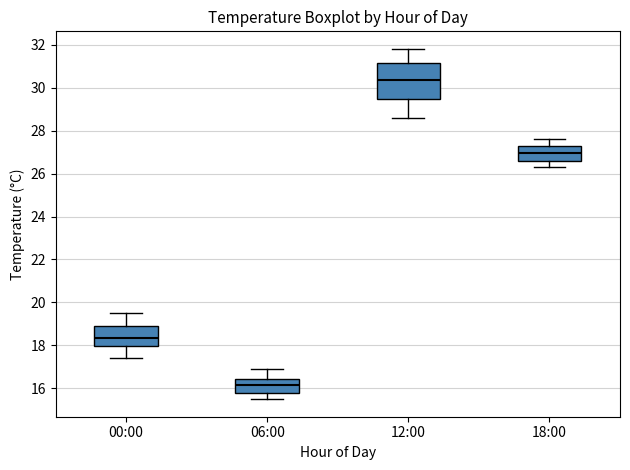

Reading left to right, read every box against the y-axis: the position of its median line, the range the box covers, and the ends of its whiskers. The values are not printed on the chart, so give them approximately, as read against the axis.

00:00: median 18.4, box 18.0 to 19.0, whiskers 17.4 to 19.6
06:00: median 16.2, box 15.8 to 16.4, whiskers 15.6 to 17.0
12:00: median 30.4, box 29.4 to 31.2, whiskers 28.6 to 31.8
18:00: median 27.0, box 26.6 to 27.4, whiskers 26.4 to 27.6